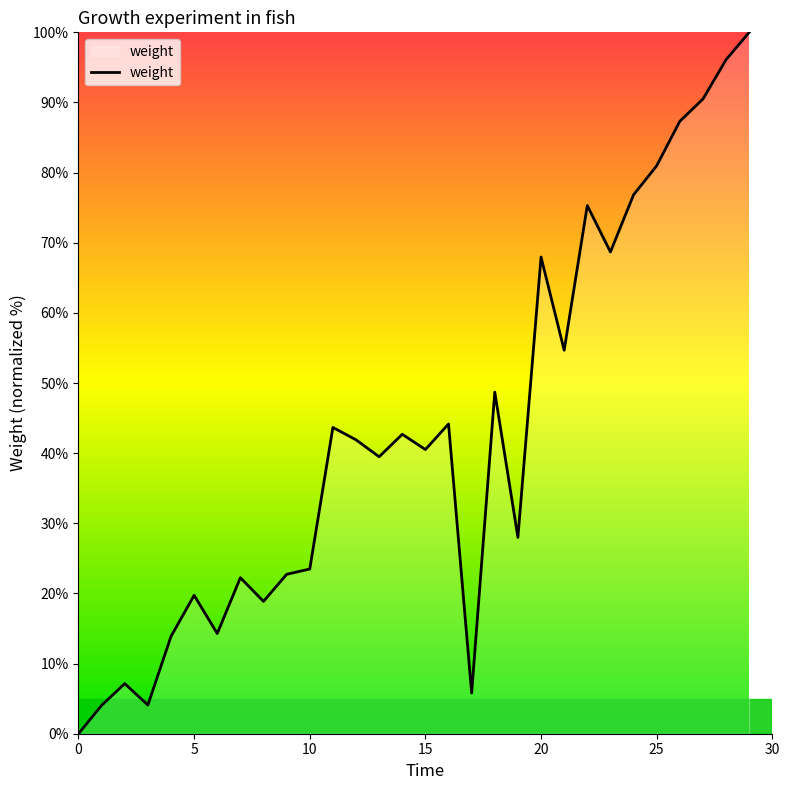

What is the greatest value displayed?

100.0